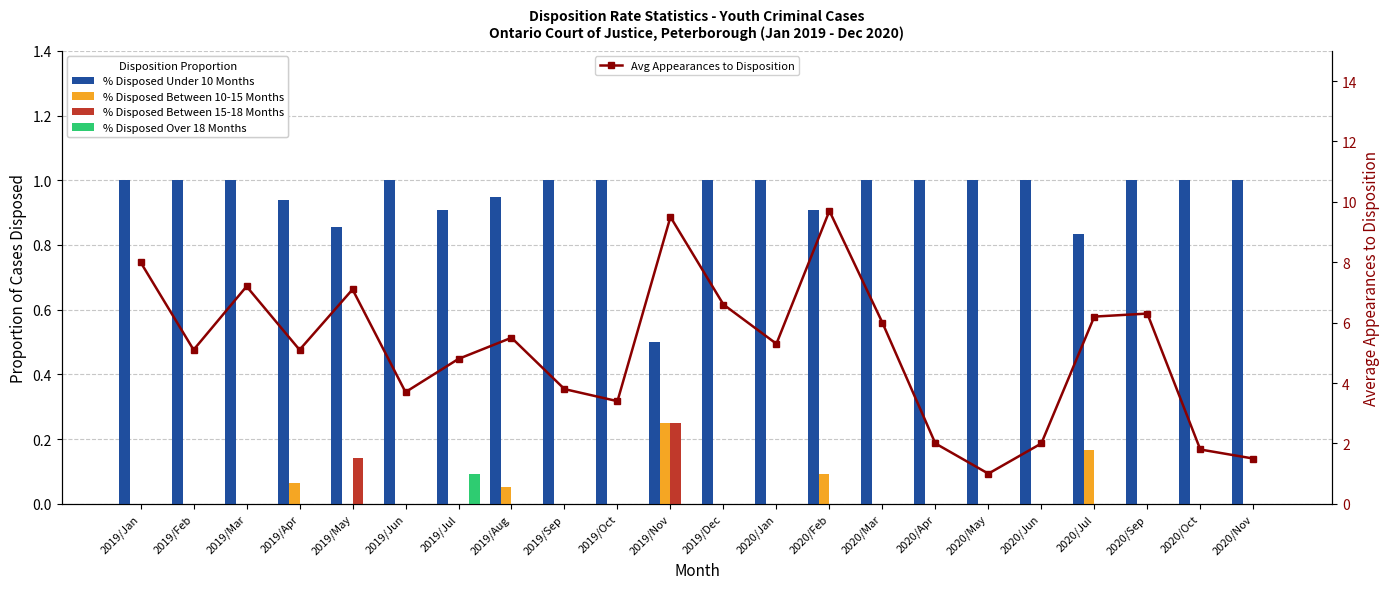

What is the value of the % Disposed Under 10 Months bar at the 3rd from the left?

1.0